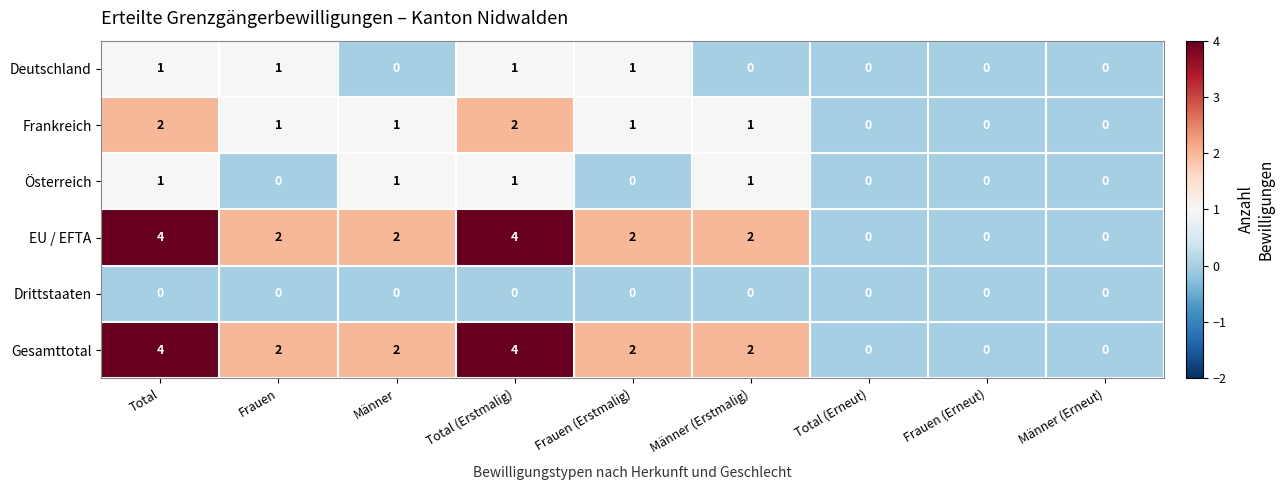

The Frankreich series shows 0 at Total (Erneut). True or false?

True